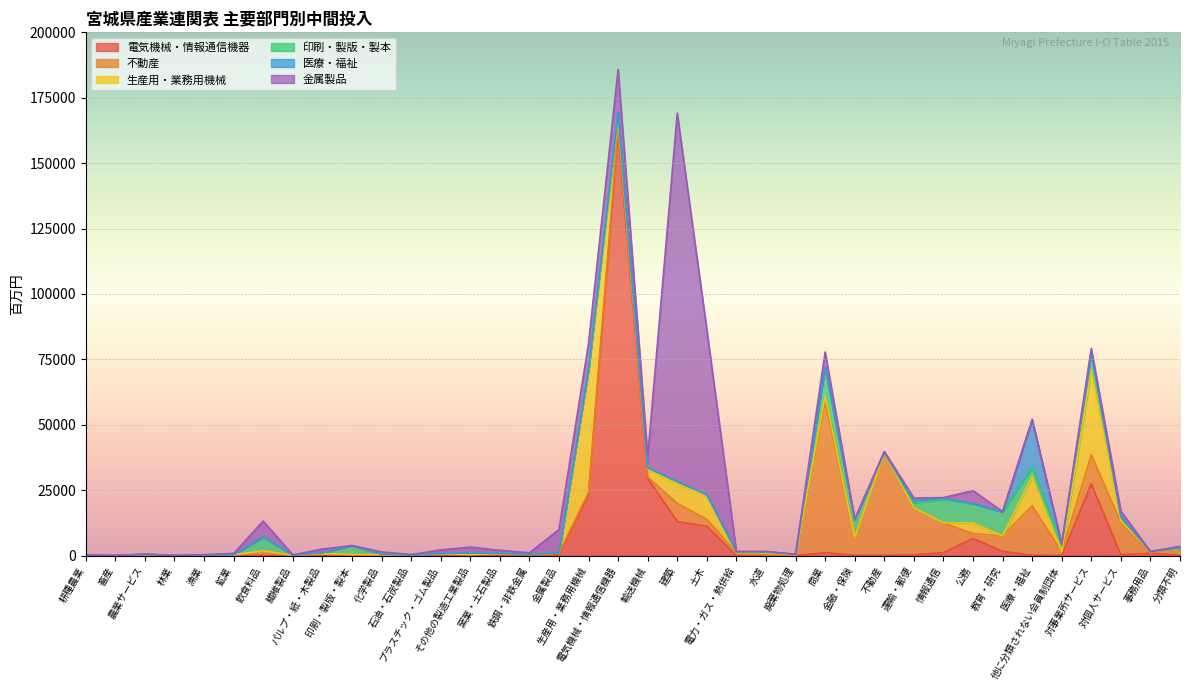

Is it true that 印刷・製版・製本 equals 84 at 廃棄物処理?

False